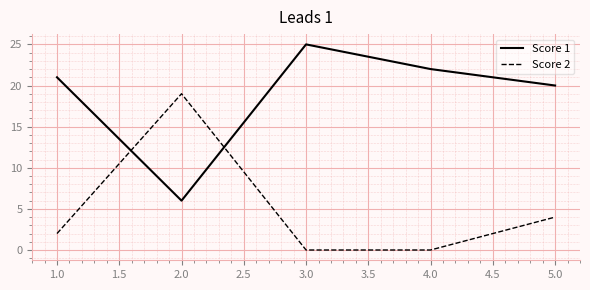

Reading left to right, list all the values displayed in this chart.

Score 1: 1.0=21	2.0=6	3.0=25	4.0=22	5.0=20
Score 2: 1.0=2	2.0=19	3.0=0	4.0=0	5.0=4